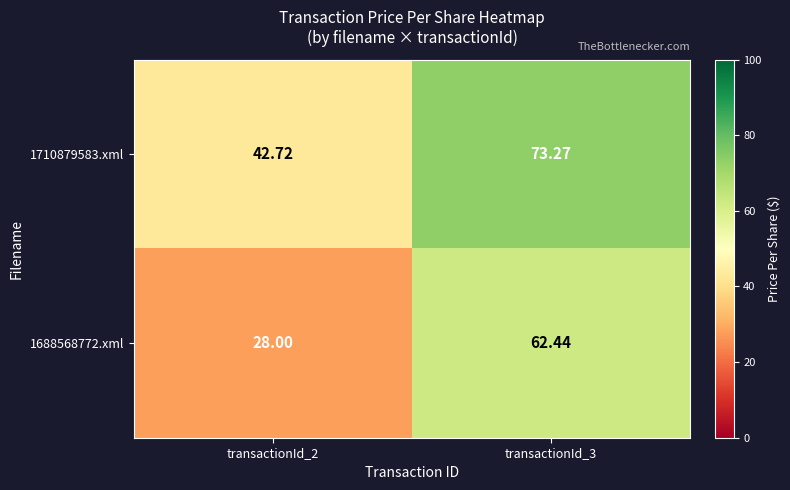

What is the smallest value displayed?

28.0